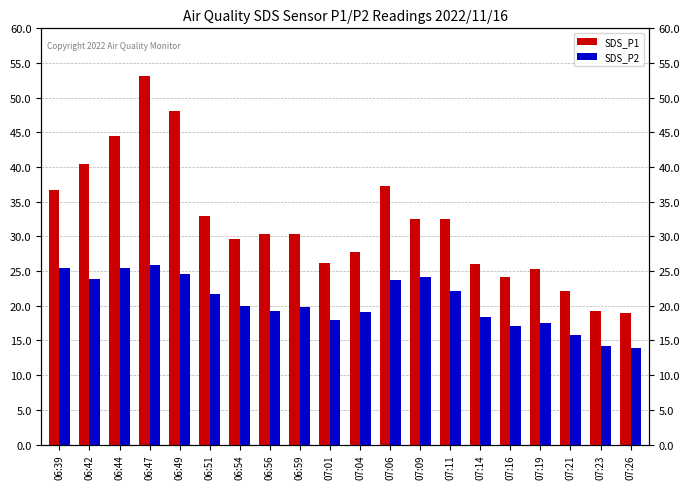

How many groups of bars are there?

20